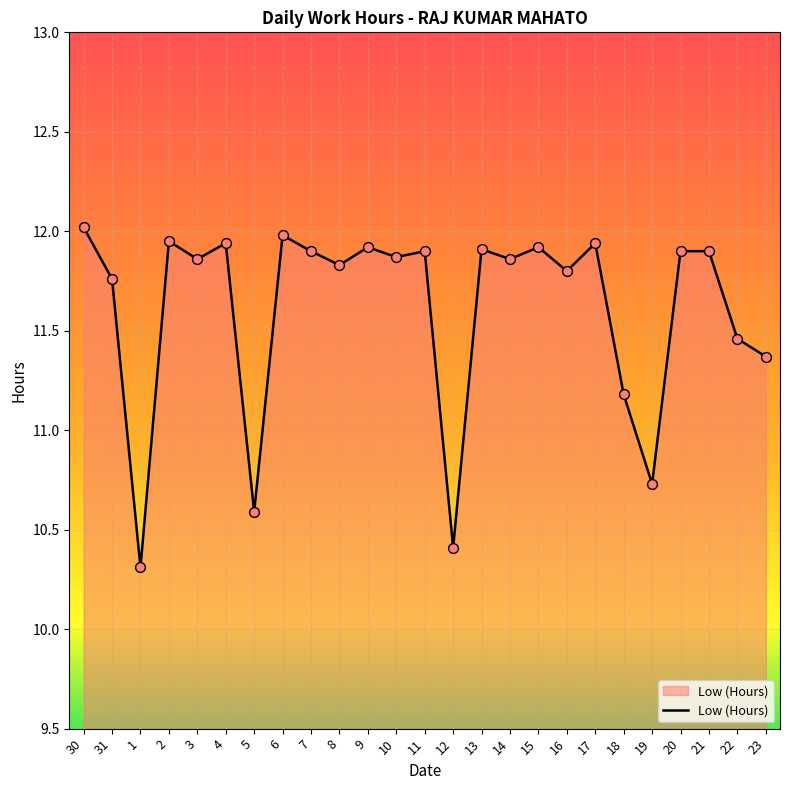

What is the ratio of the value at 1 to the value at 21?

0.9